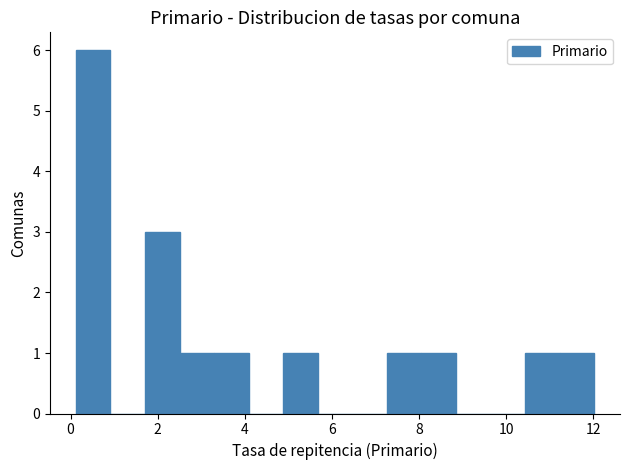

Around what value on the x-axis is the tallest bar? Give the approximate position of its centre, as read against the axis.

0.6